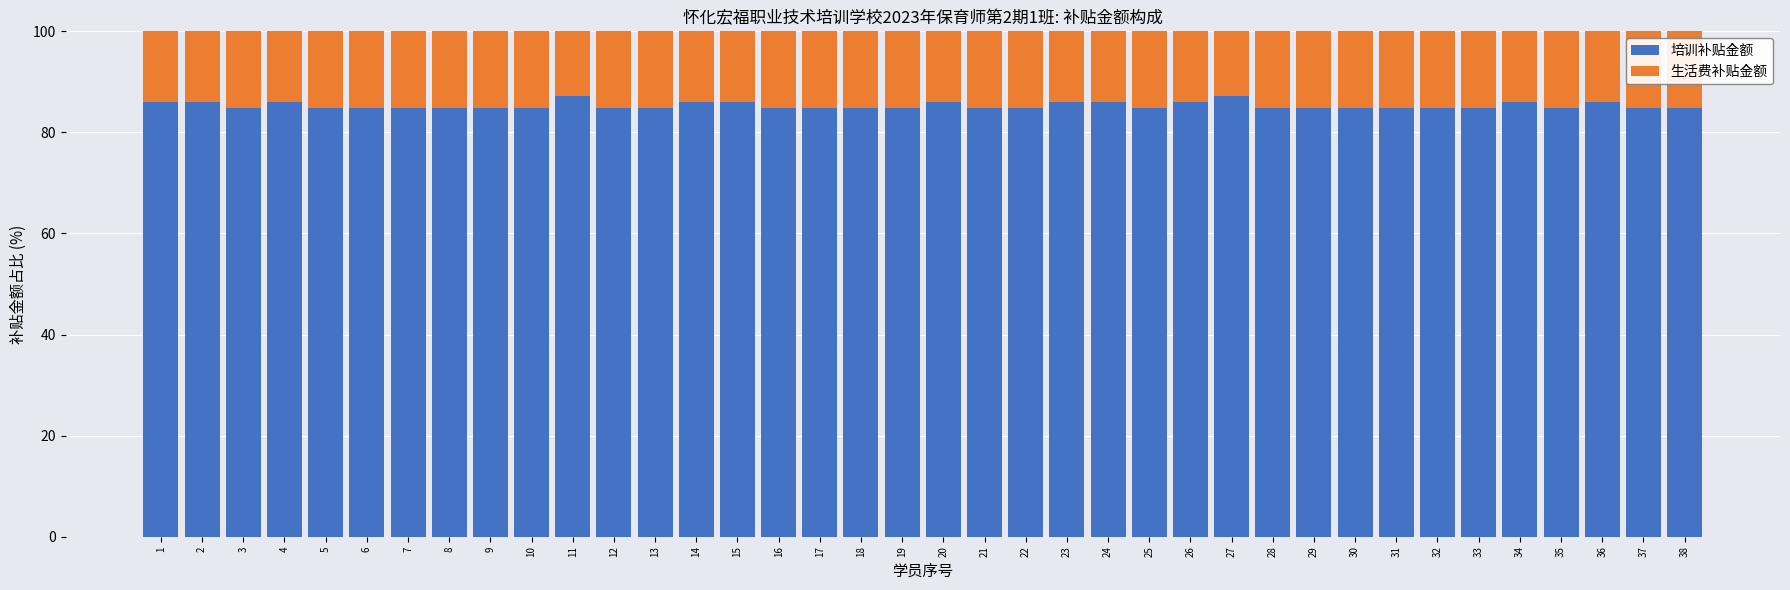

What is the lowest value of the 培训补贴金额 series?

84.8